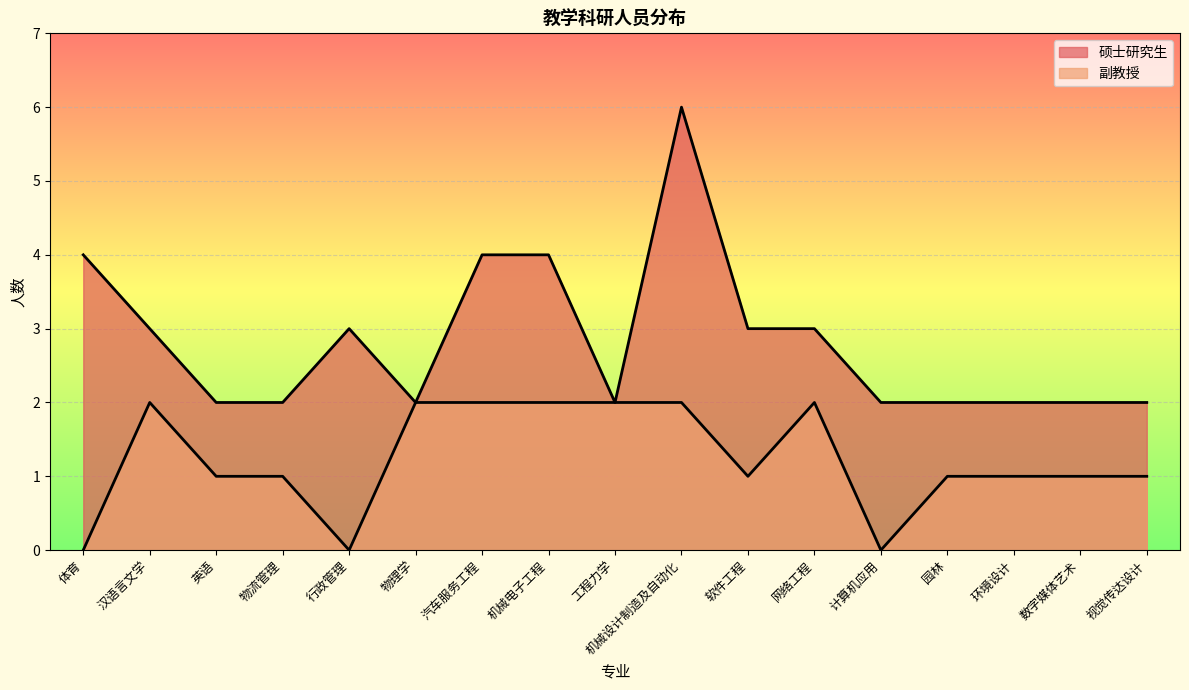

What is the total value across all series at 英语?

3